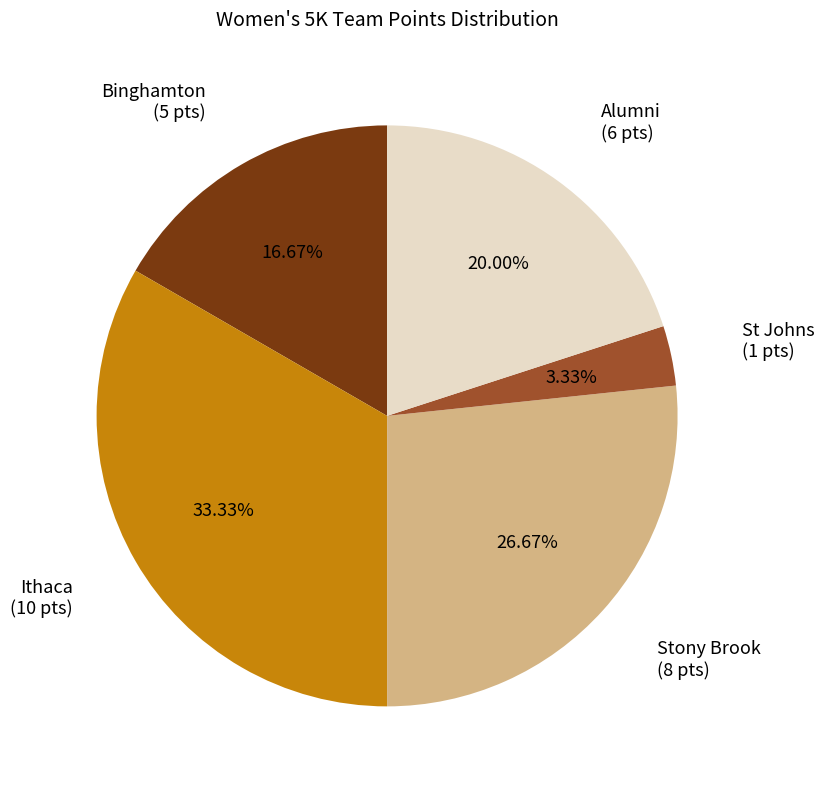

Count the number of slices in the pie.

5